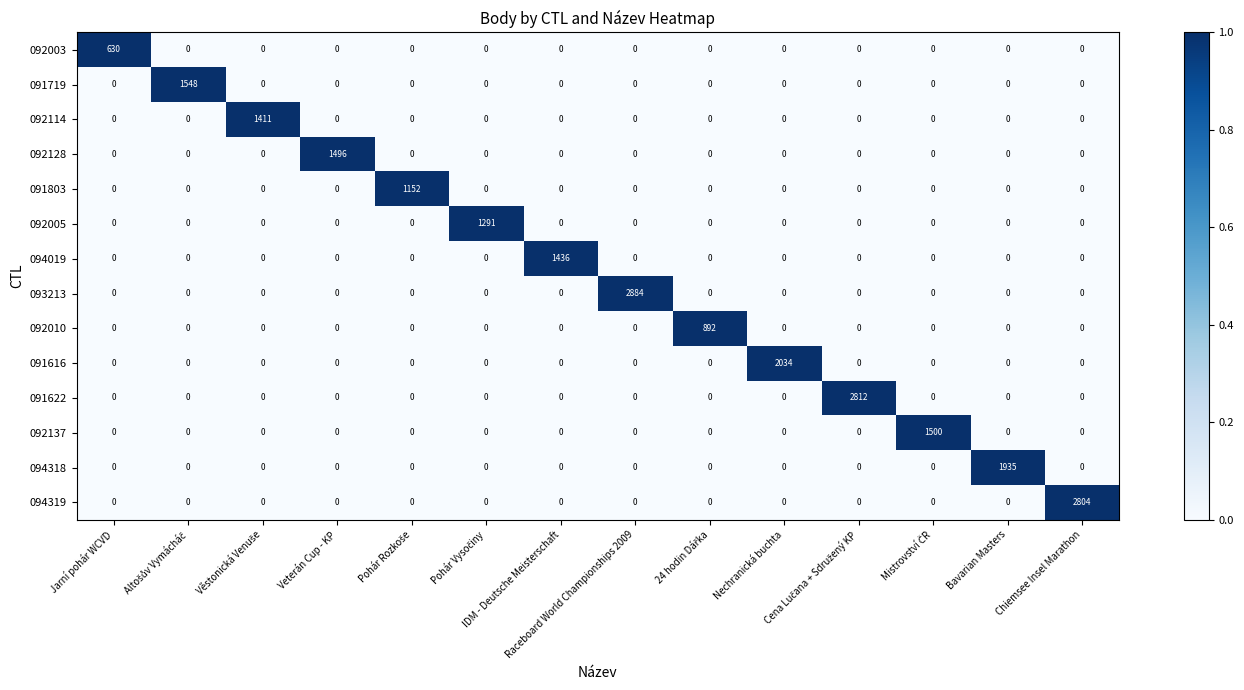

How many data points does each series have?

14